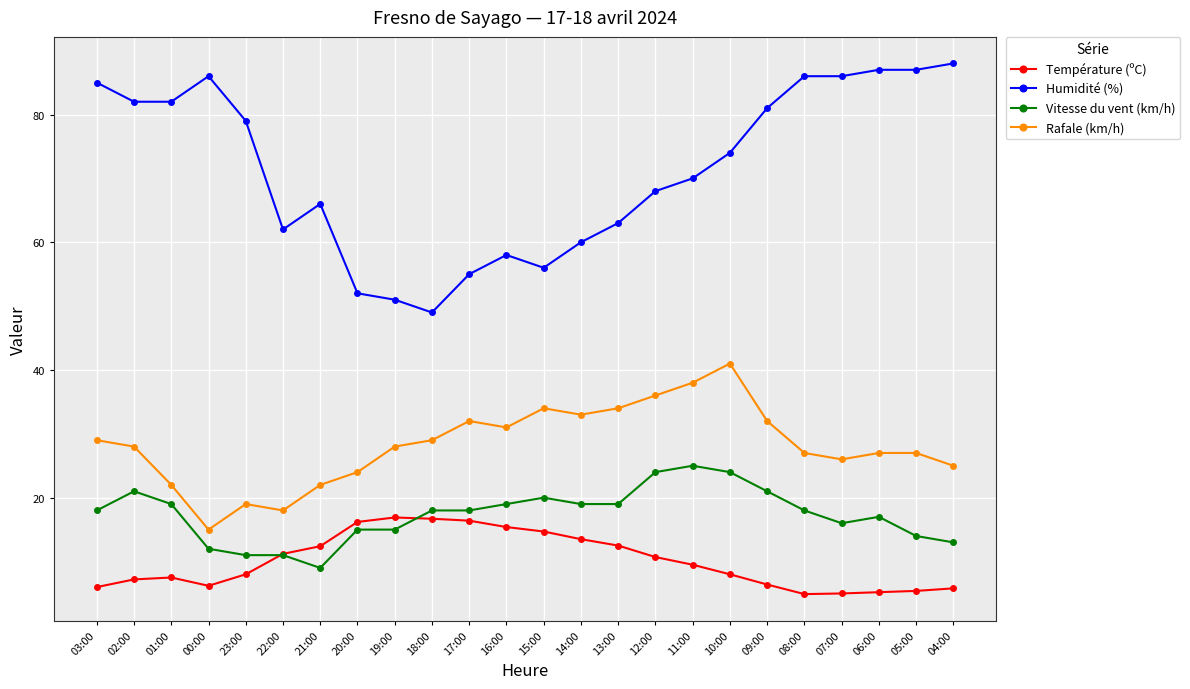

True or false: Humidité (%) and Rafale (km/h) intersect in this chart.

False